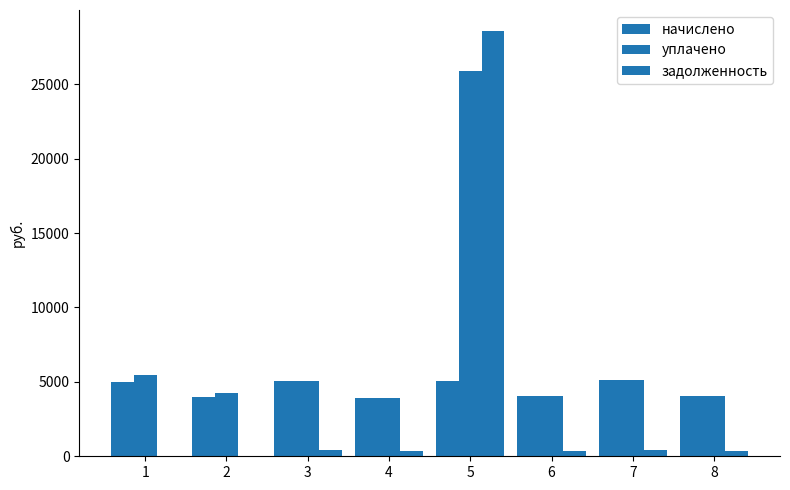

How many data points does each series have?

8